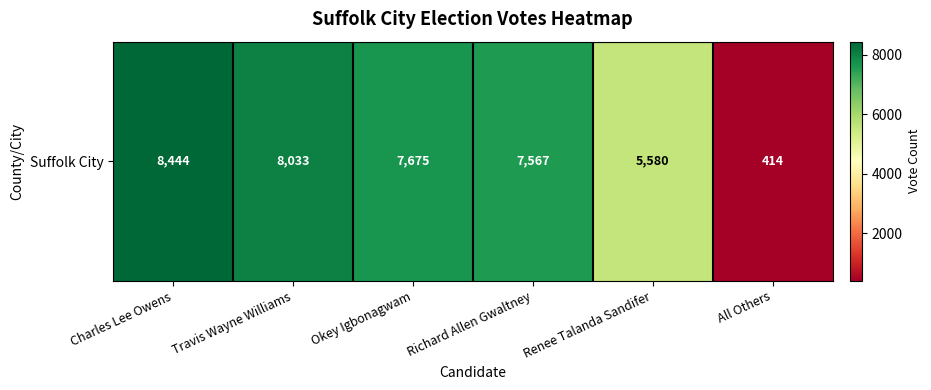

What is the sum of all values?

37713